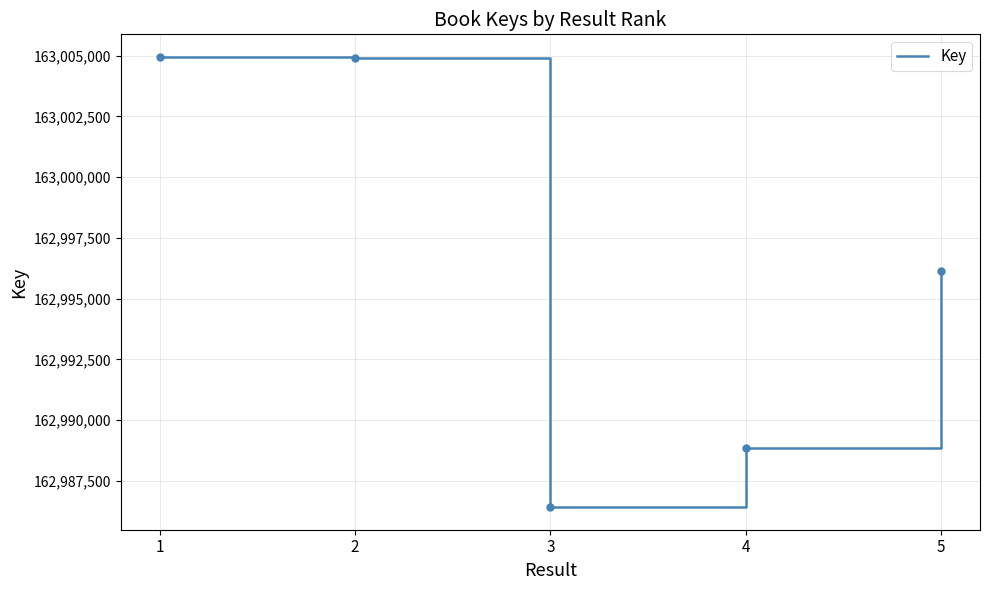

Where is the first local minimum?

3